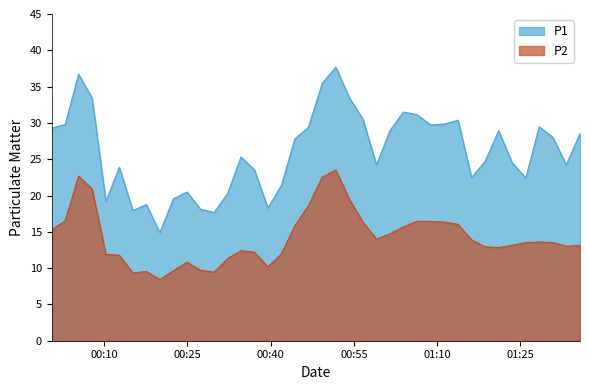

How many lines are shown in the chart?

2